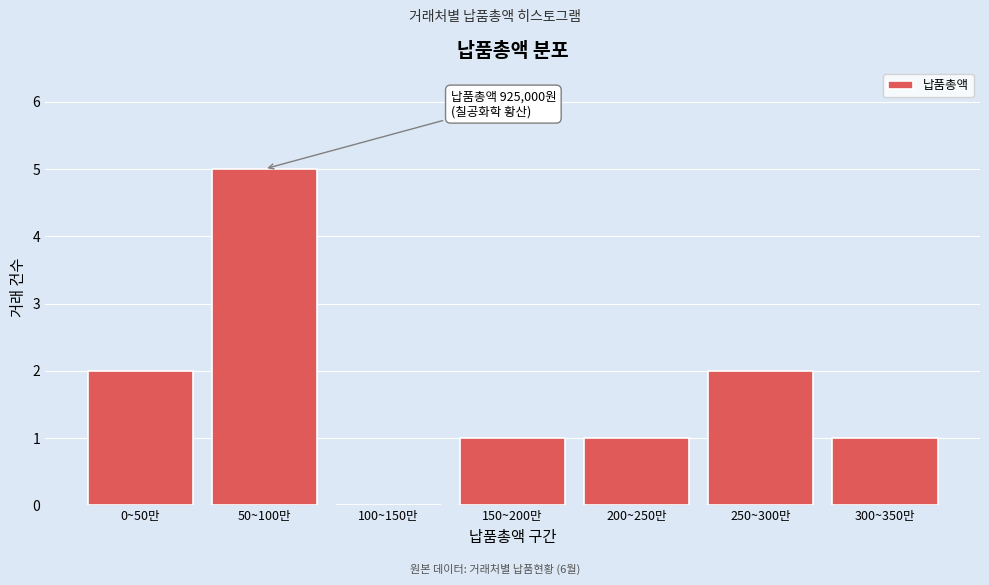

Reading right to left, list all the values displayed in this chart.

300~350만=1	250~300만=2	200~250만=1	150~200만=1	100~150만=0	50~100만=5	0~50만=2